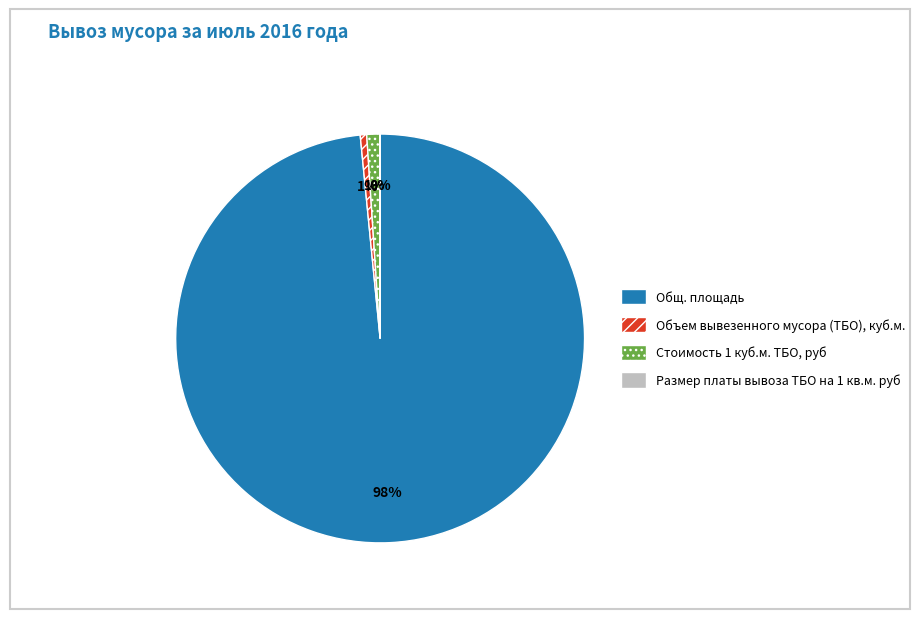

To the nearest percent, what is the average slice percentage?

25%